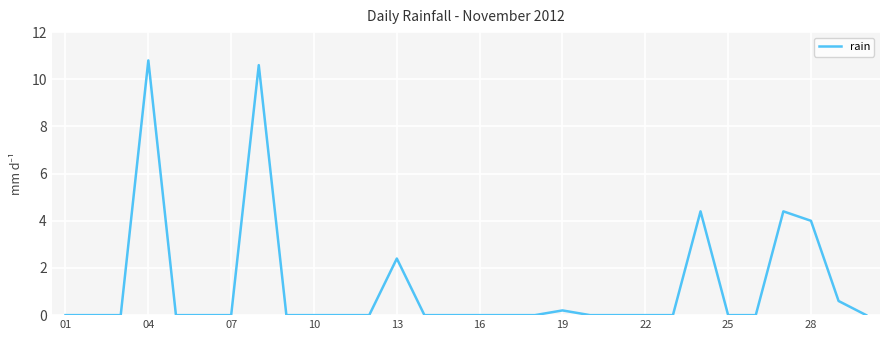

What is the greatest value displayed?

10.8